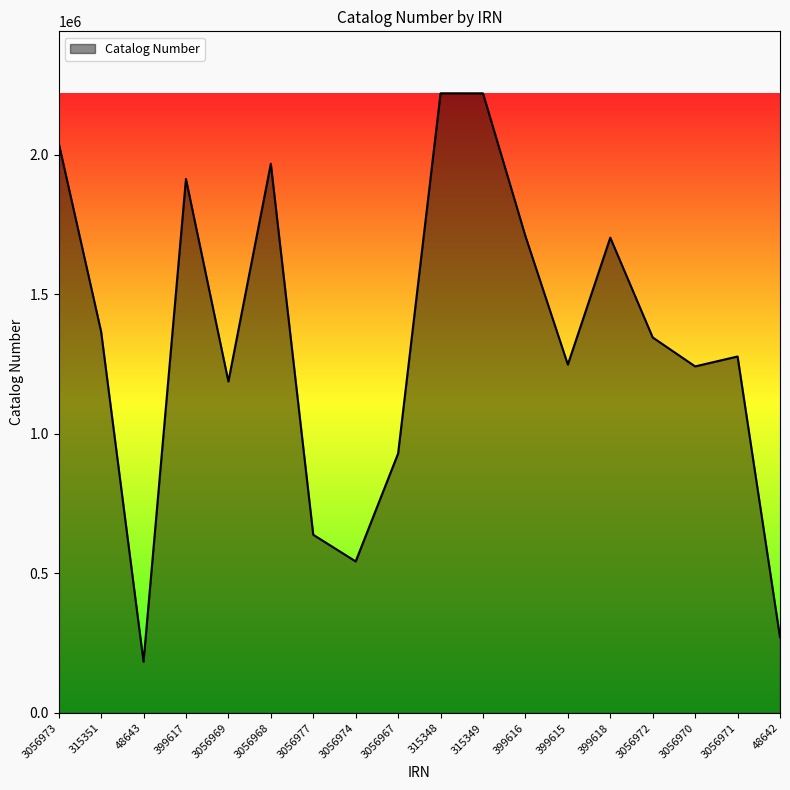

Is it true that the value at 3056970 is 1773652?

False